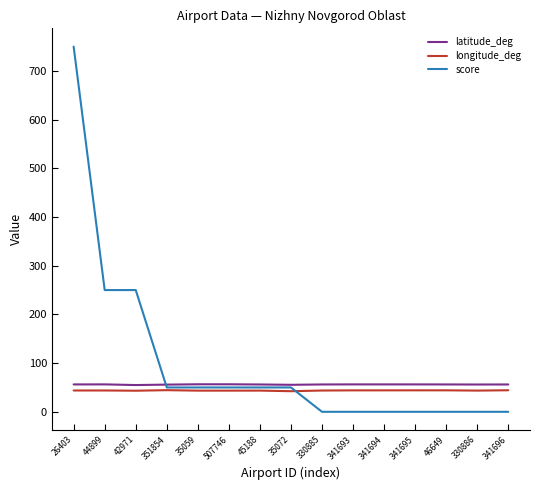

Which series has the largest total across all categories?

score